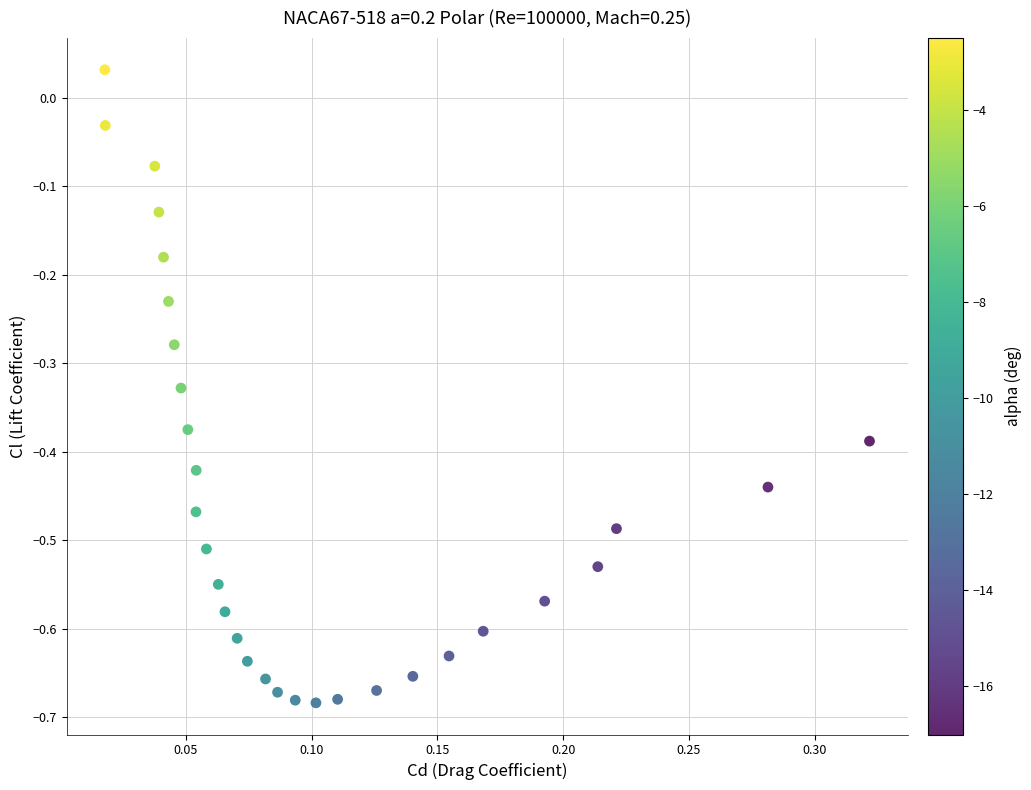

What is the range of Y values (max minus min)?

0.7